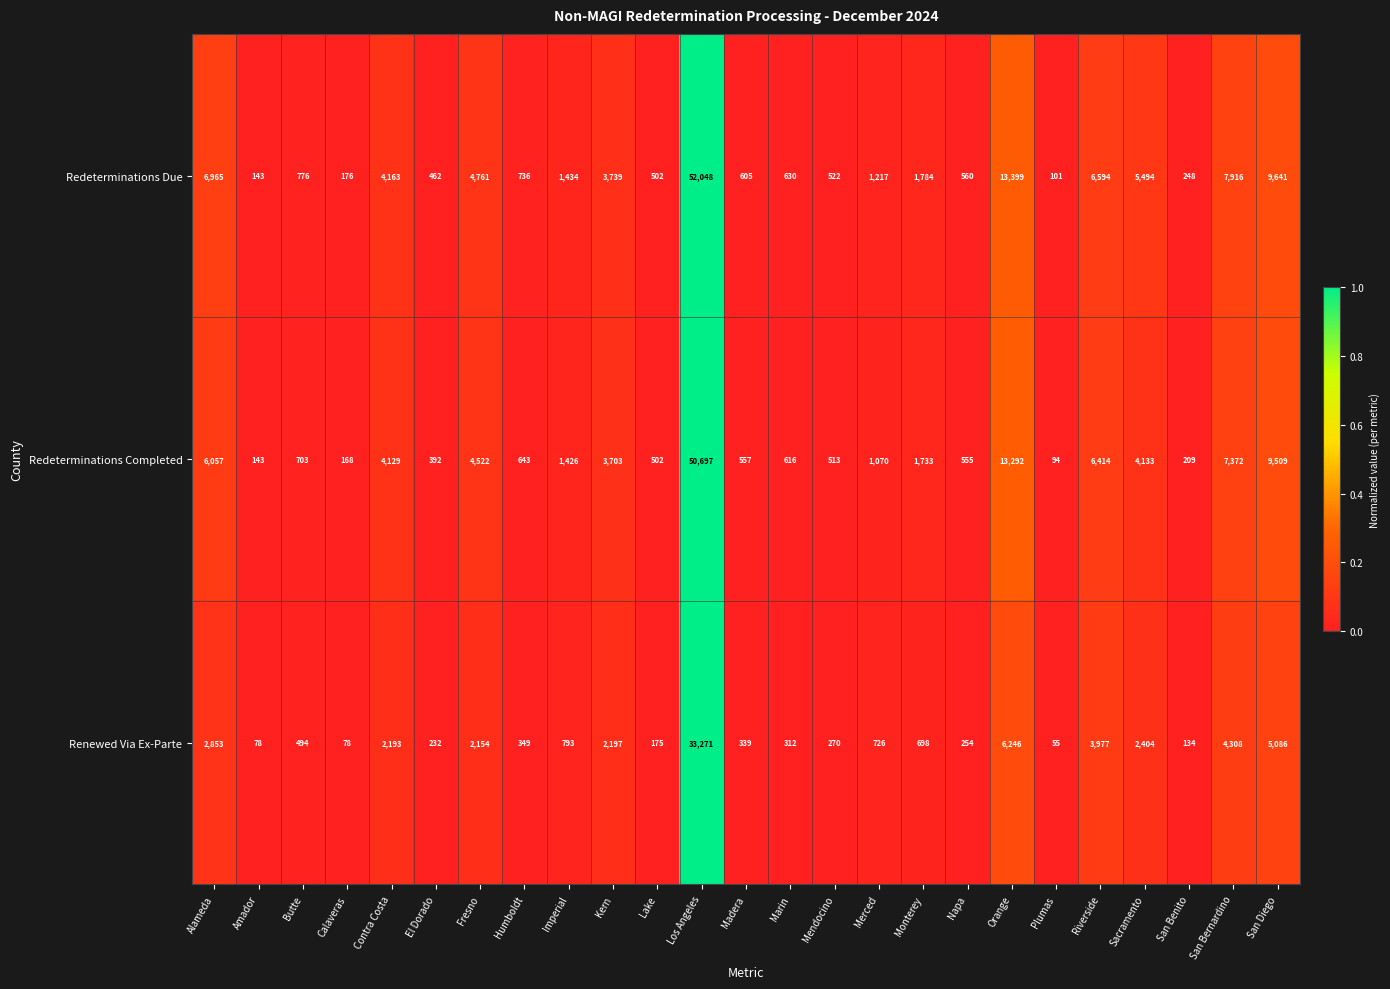

What is the sum of the Redeterminations Due values at Napa and Calaveras?

736